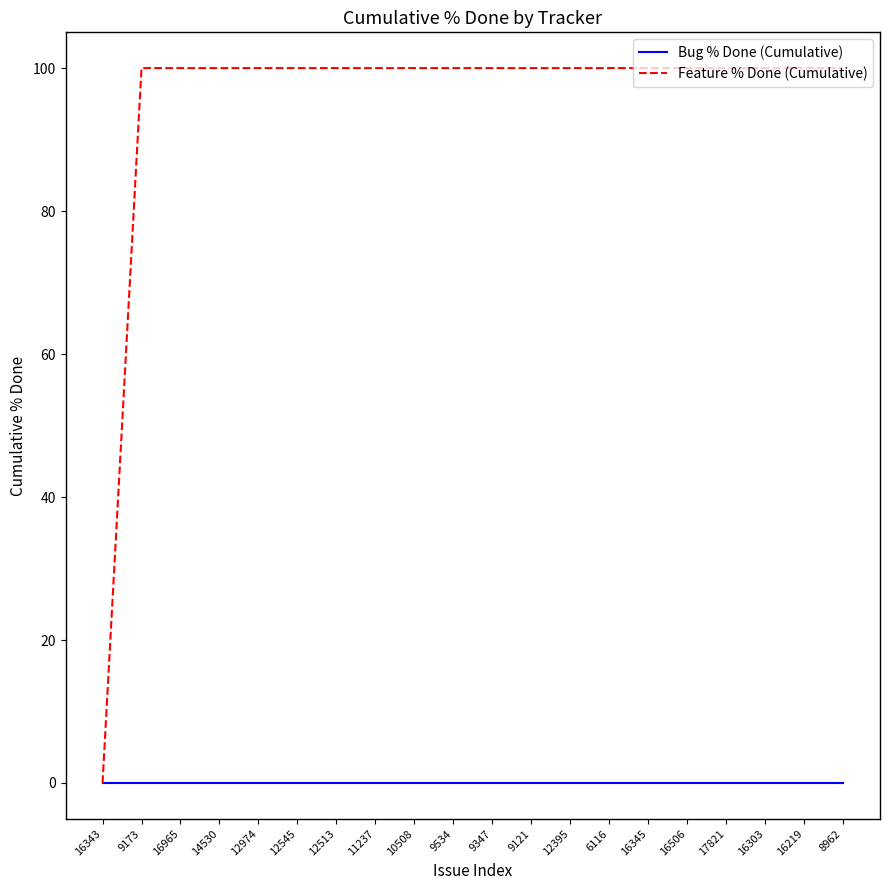

Which series has the widest spread of values?

Feature % Done (Cumulative)